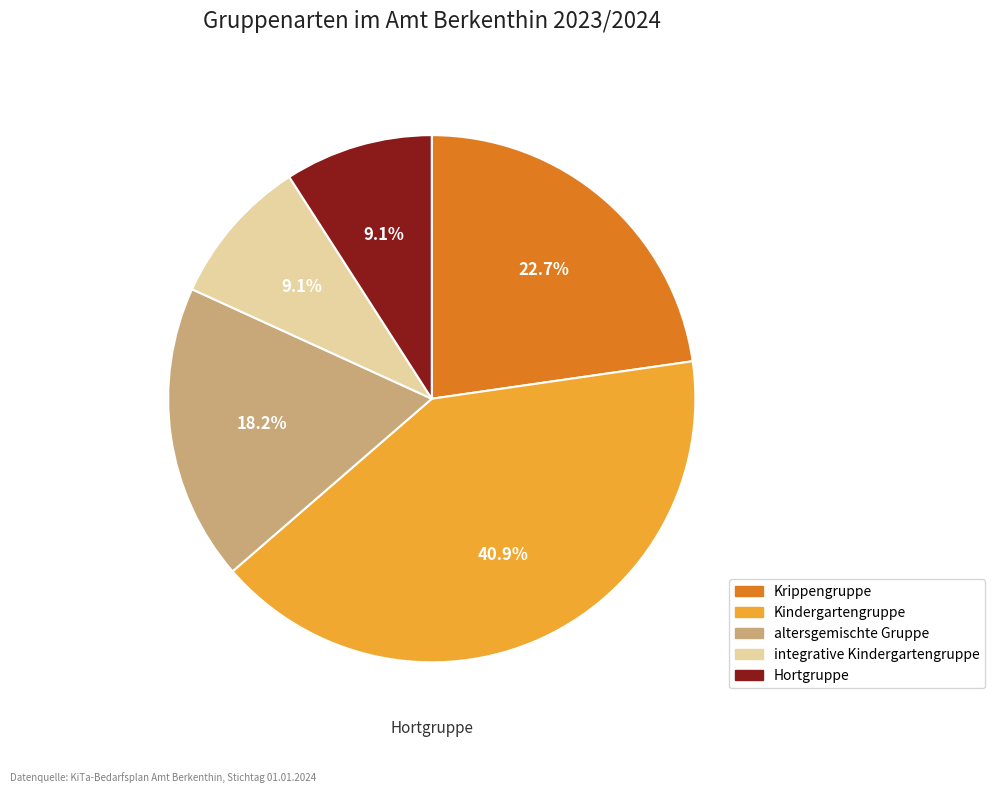

What is the smallest slice in the pie chart?

integrative Kindergartengruppe